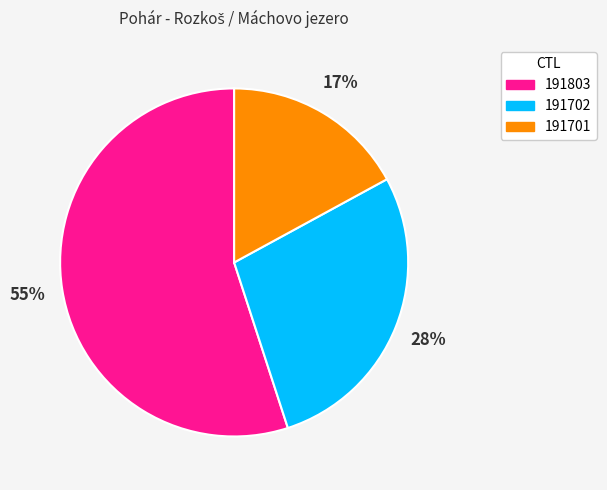

Does 191803 account for over 50% of the chart?

Yes